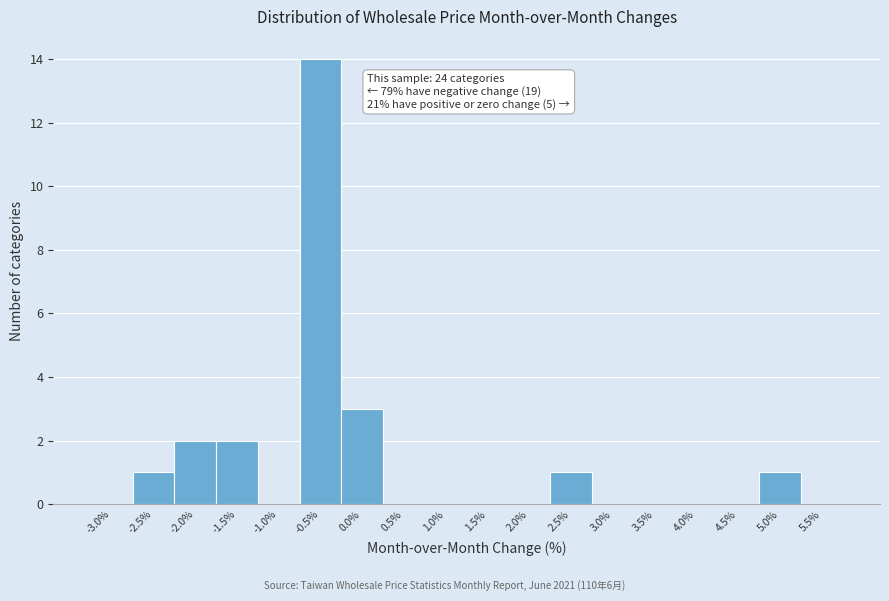

Reading right to left, transcribe all the data shown in this chart.

5.5%=0	5.0%=1	4.5%=0	4.0%=0	3.5%=0	3.0%=0	2.5%=1	2.0%=0	1.5%=0	1.0%=0	0.5%=0	0.0%=3	-0.5%=14	-1.0%=0	-1.5%=2	-2.0%=2	-2.5%=1	-3.0%=0